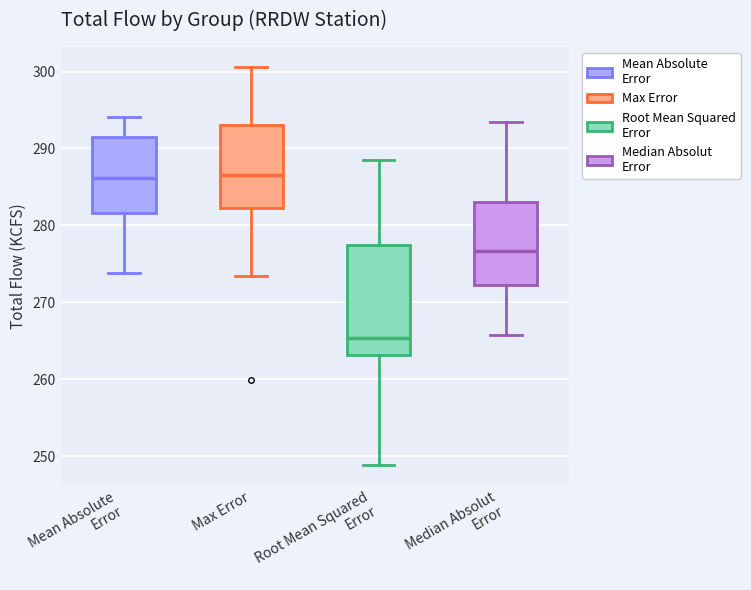

Reading left to right, read every box against the y-axis: the position of its median line, the range the box covers, and the ends of its whiskers. The values are not printed on the chart, so give them approximately, as read against the axis.

Mean Absolute Error: median 286, box 282 to 292, whiskers 274 to 294
Max Error: median 287, box 282 to 293, whiskers 273 to 301
Root Mean Squared Error: median 265, box 263 to 277, whiskers 249 to 289
Median Absolut Error: median 277, box 272 to 283, whiskers 266 to 294